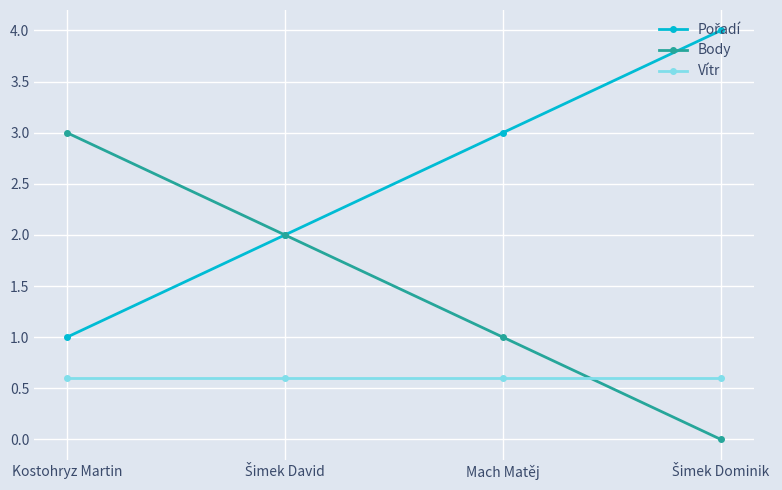

What is the label of the 1st point from the left?

Kostohryz Martin